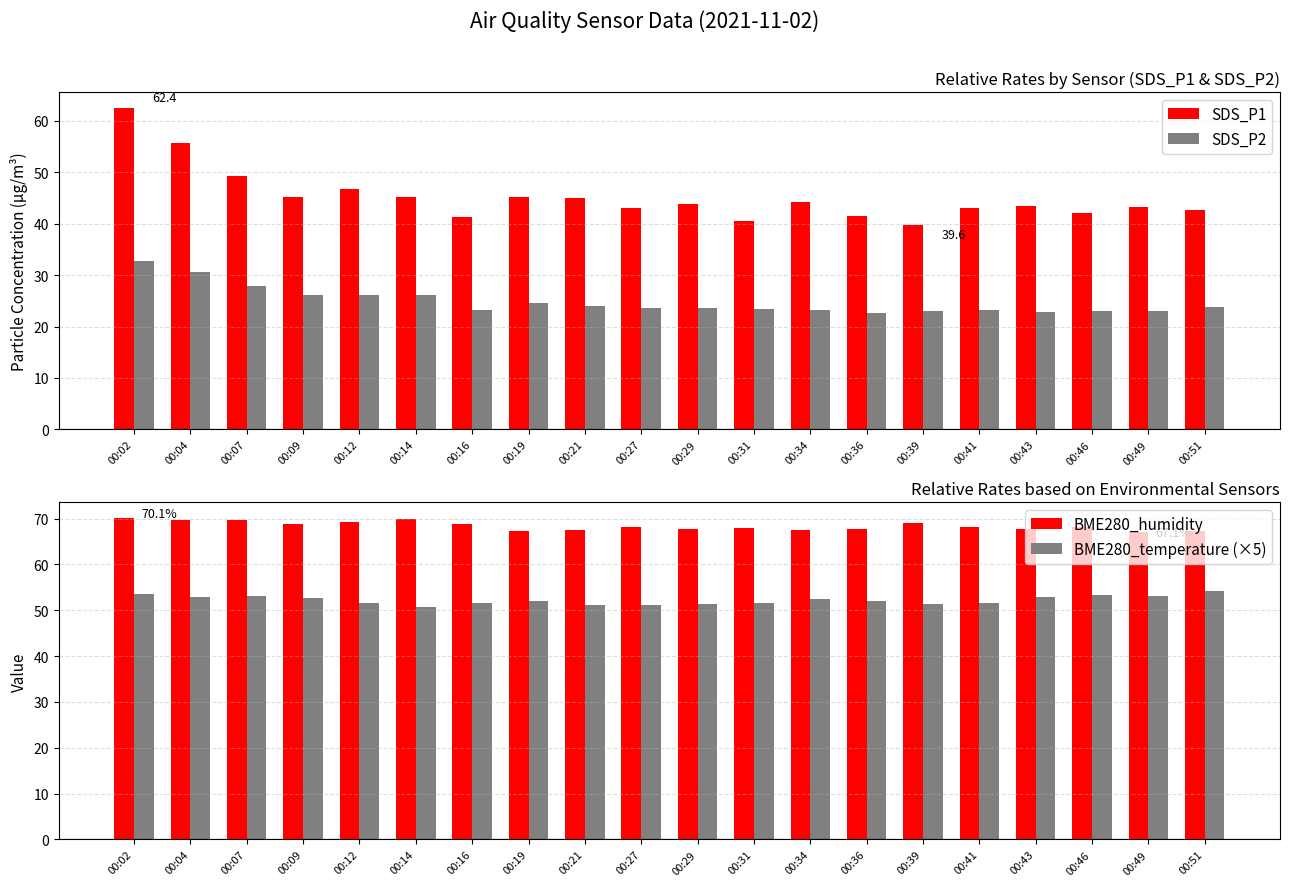

Is the value of BME280_humidity at 00:16 greater than the value of SDS_P2 at 00:16?

Yes